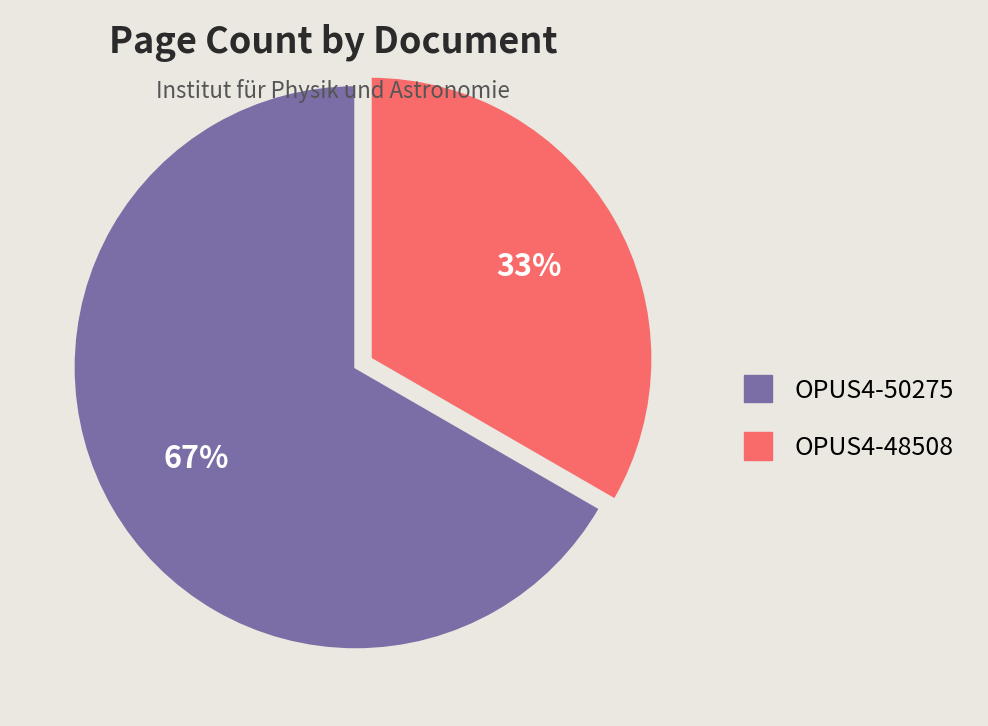

Is the sum of OPUS4-50275 and OPUS4-48508 greater than half?

Yes